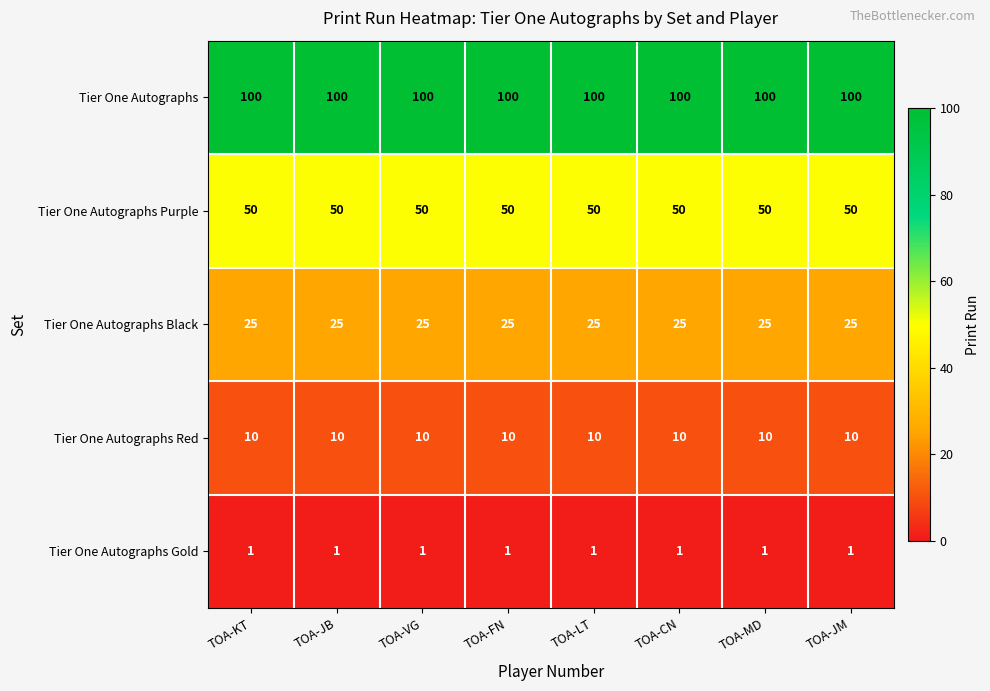

What is the greatest value displayed?

100